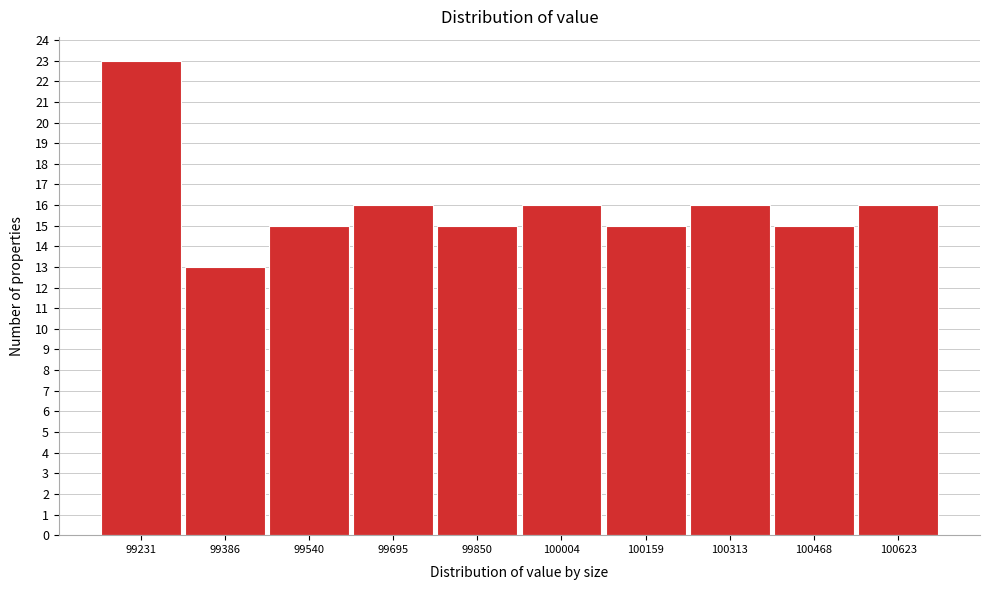

Reading left to right, list every bar in this chart as the range it spans on the x-axis followed by its height. Neither the bar edges nor the heights are printed on the chart, so give them approximately, as read against the axes.

99160 to 99300: 23
99300 to 99460: 13
99460 to 99620: 15
99620 to 99780: 16
99780 to 99920: 15
99920 to 100080: 16
100080 to 100240: 15
100240 to 100400: 16
100400 to 100540: 15
100540 to 100700: 16